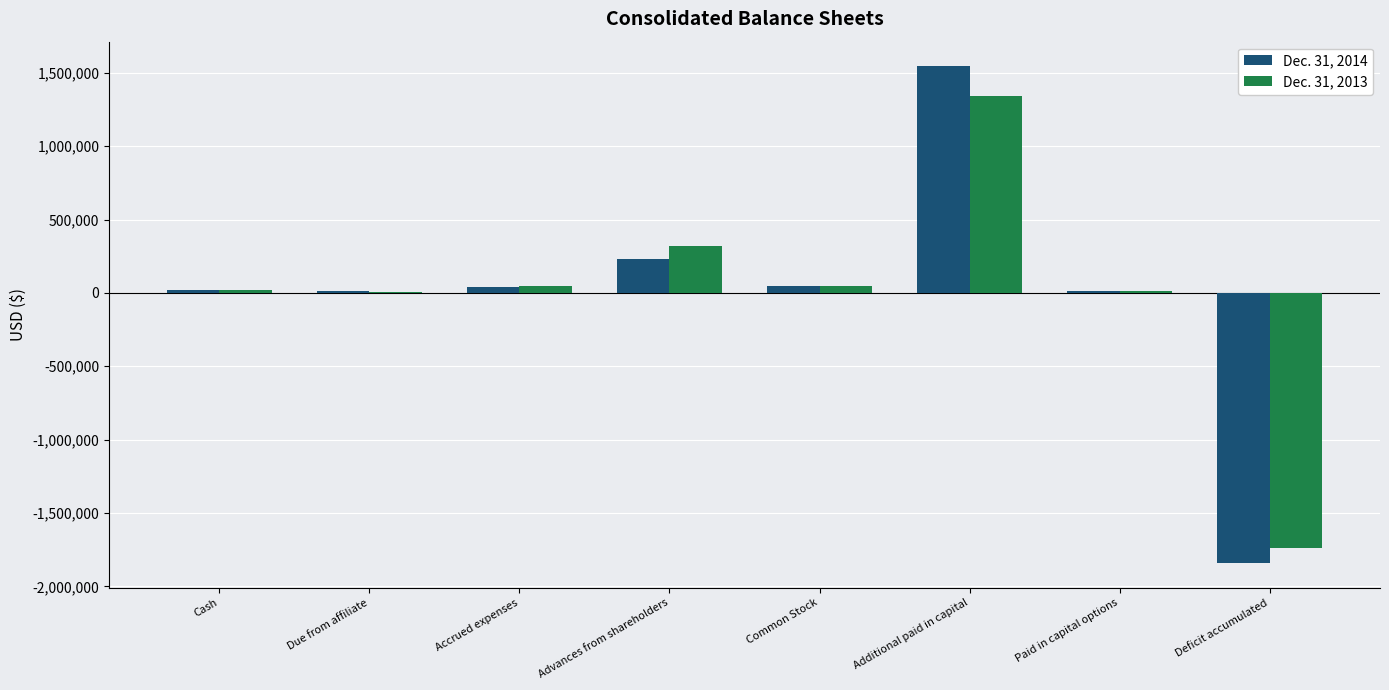

Which series changed the most between Advances from shareholders and Additional paid in capital?

Dec. 31, 2014